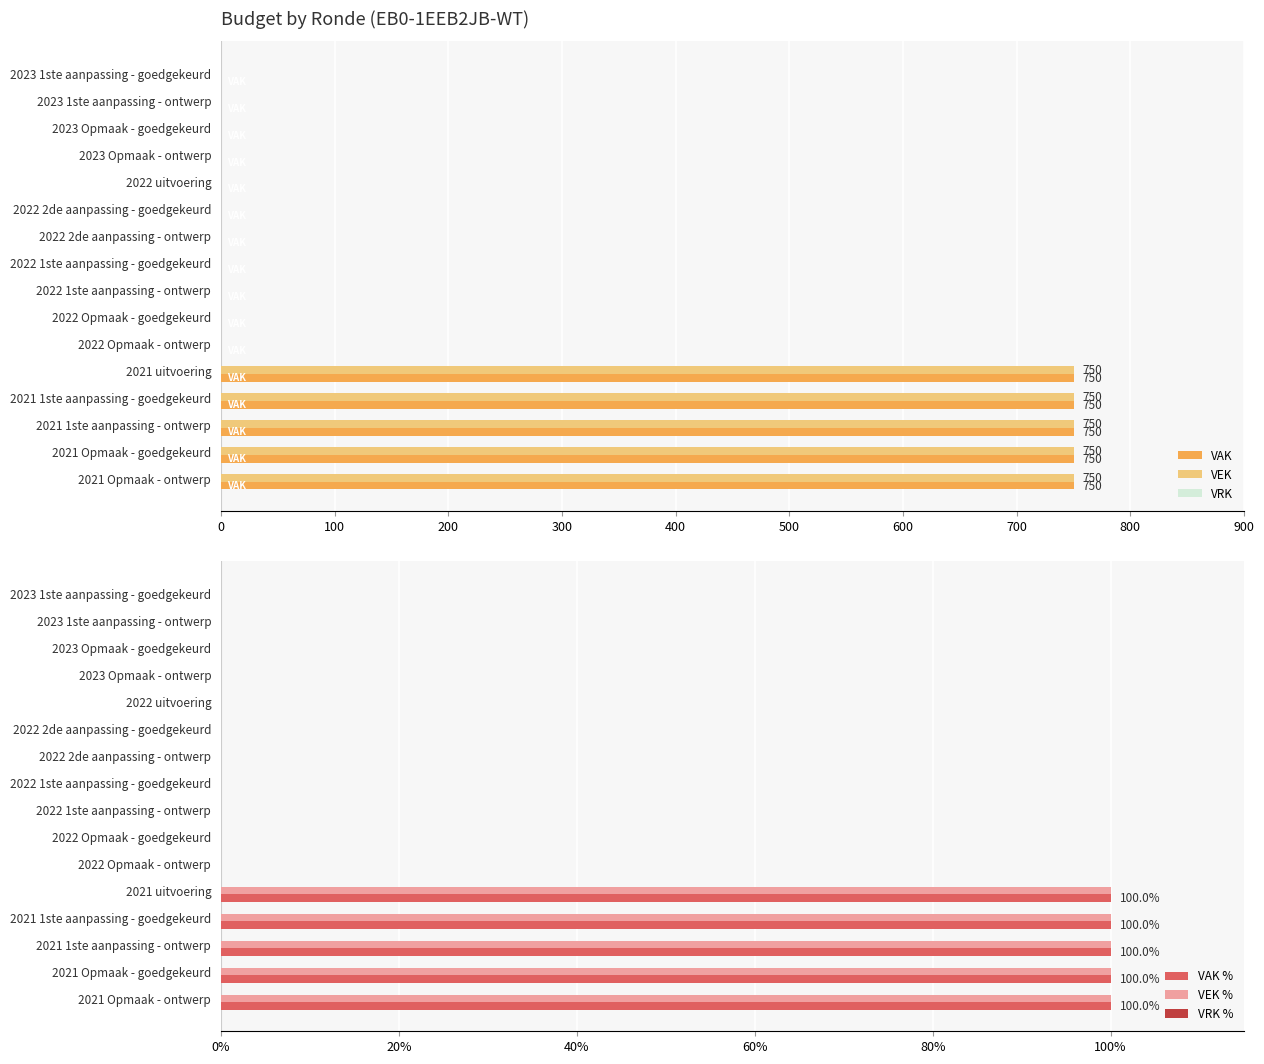

What is the sum of all VEK values?

3750